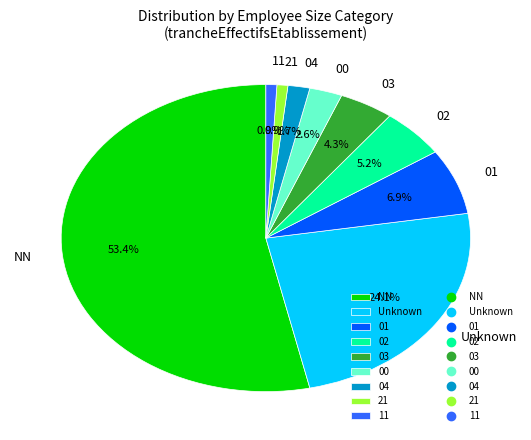

How many segments does this pie chart have?

9